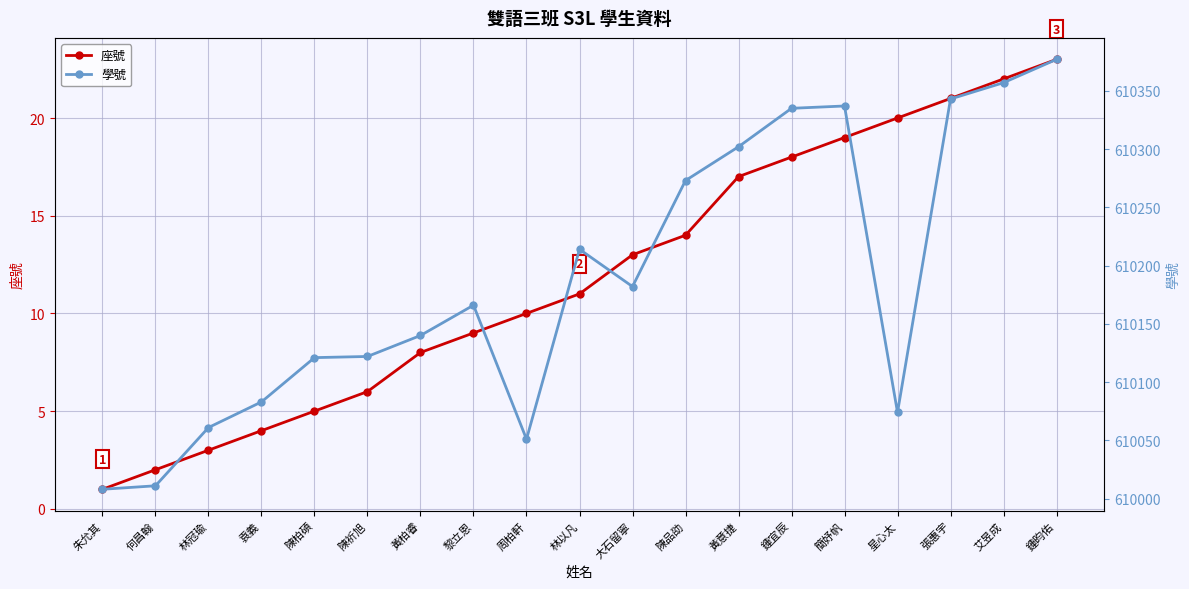

How many values in the 座號 series exceed 11?

9